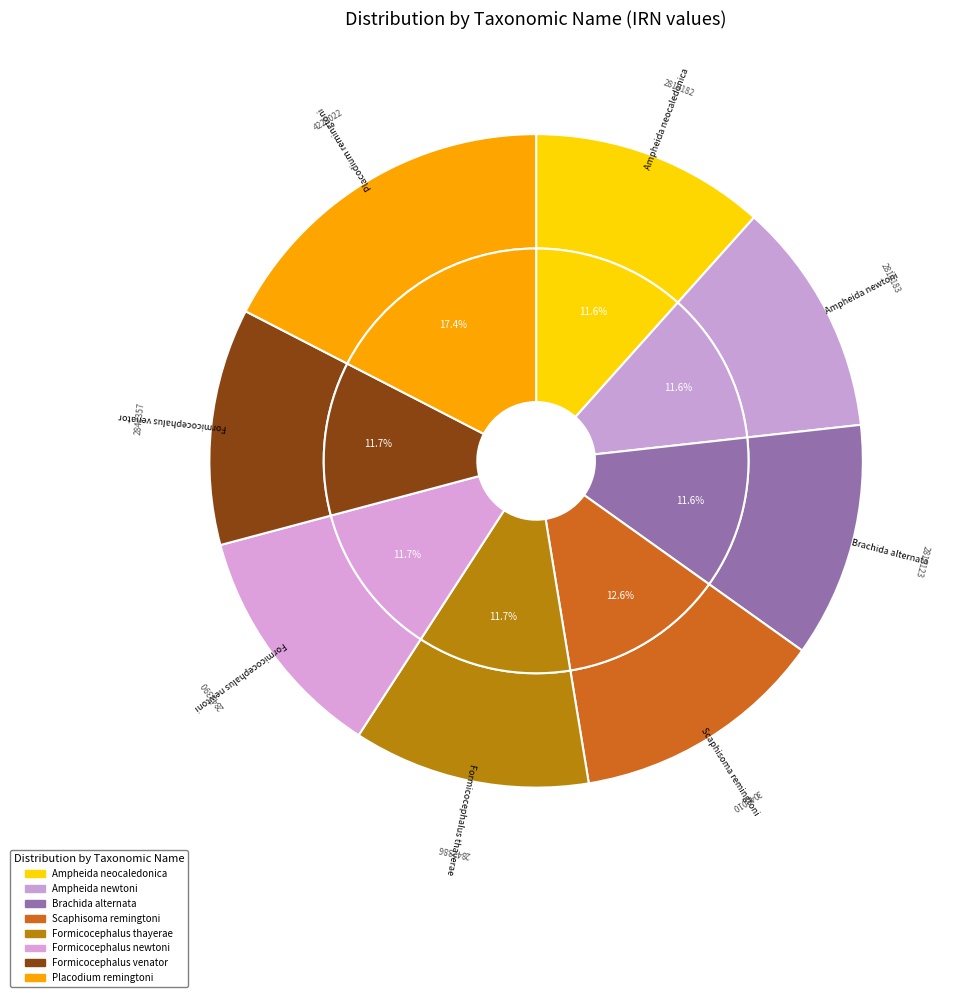

What percentage is the Placodium remingtoni slice, to the nearest percent?

17%